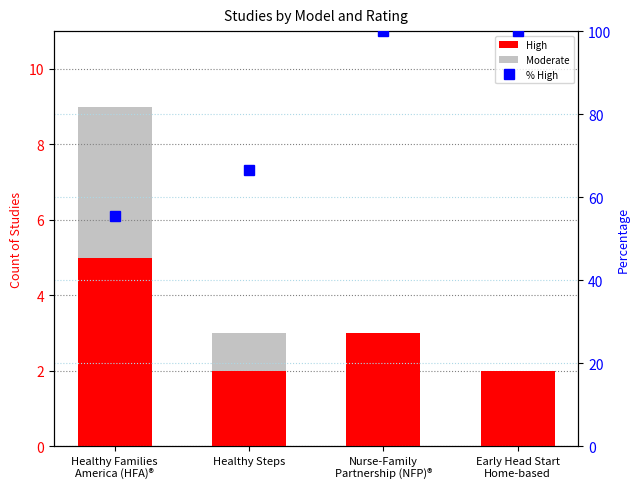

Reading left to right, transcribe all the data shown in this chart.

High: Healthy Families
America (HFA)®=5.0	Healthy Steps=2.0	Nurse-Family
Partnership (NFP)®=3.0	Early Head Start
Home-based=2.0
Moderate: Healthy Families
America (HFA)®=4.0	Healthy Steps=1.0	Nurse-Family
Partnership (NFP)®=0.0	Early Head Start
Home-based=0.0
% High: Healthy Families
America (HFA)®=55.6	Healthy Steps=66.7	Nurse-Family
Partnership (NFP)®=100.0	Early Head Start
Home-based=100.0